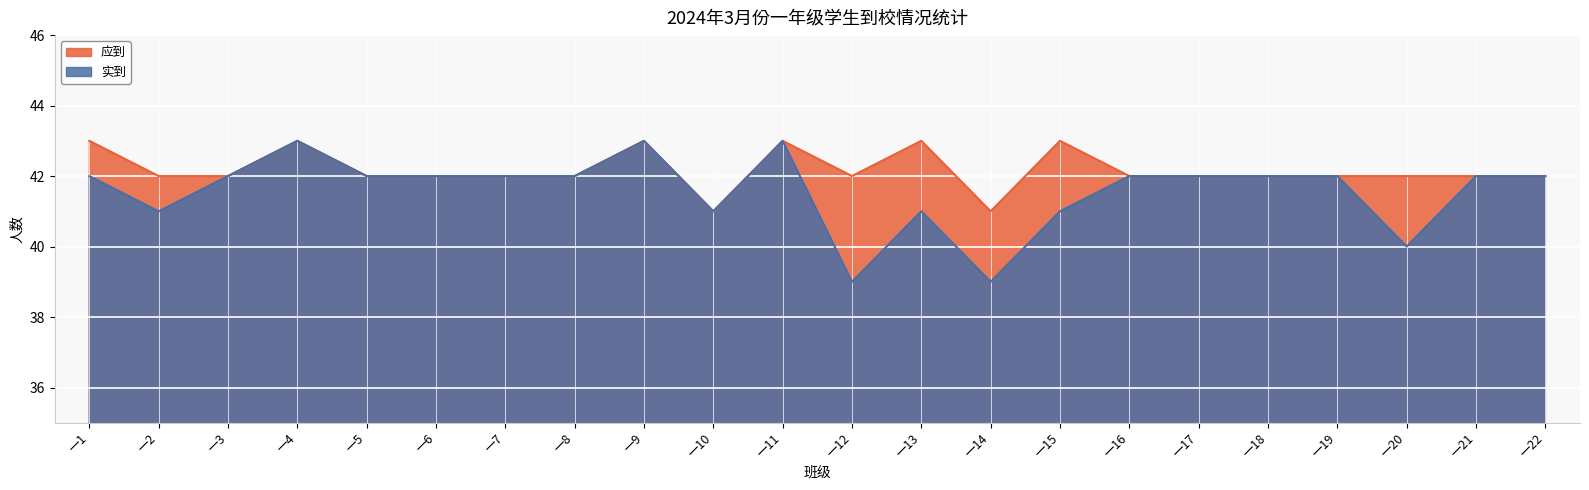

What value does the 应到 series have at 一20?

42